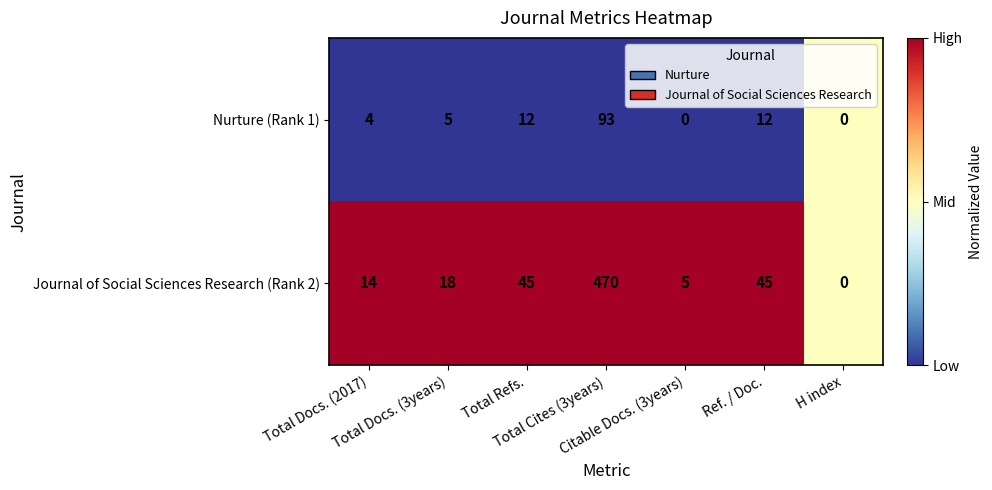

What is the average value of the Nurture (Rank 1) series?

18